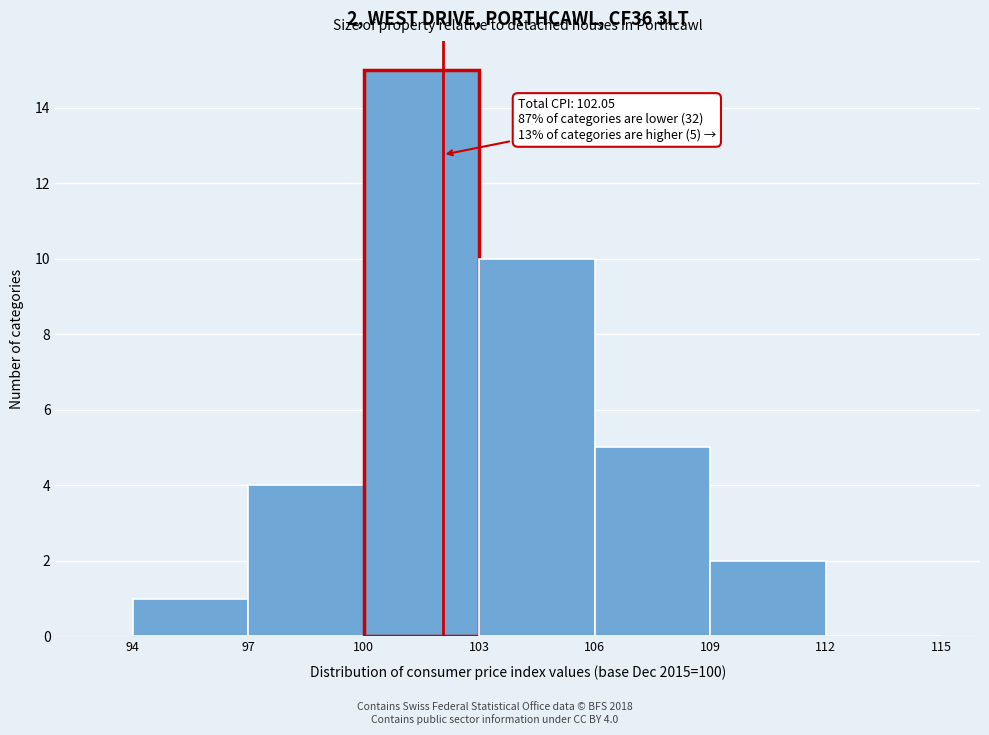

Over which range of the x-axis is the bar tallest?

100 to 103